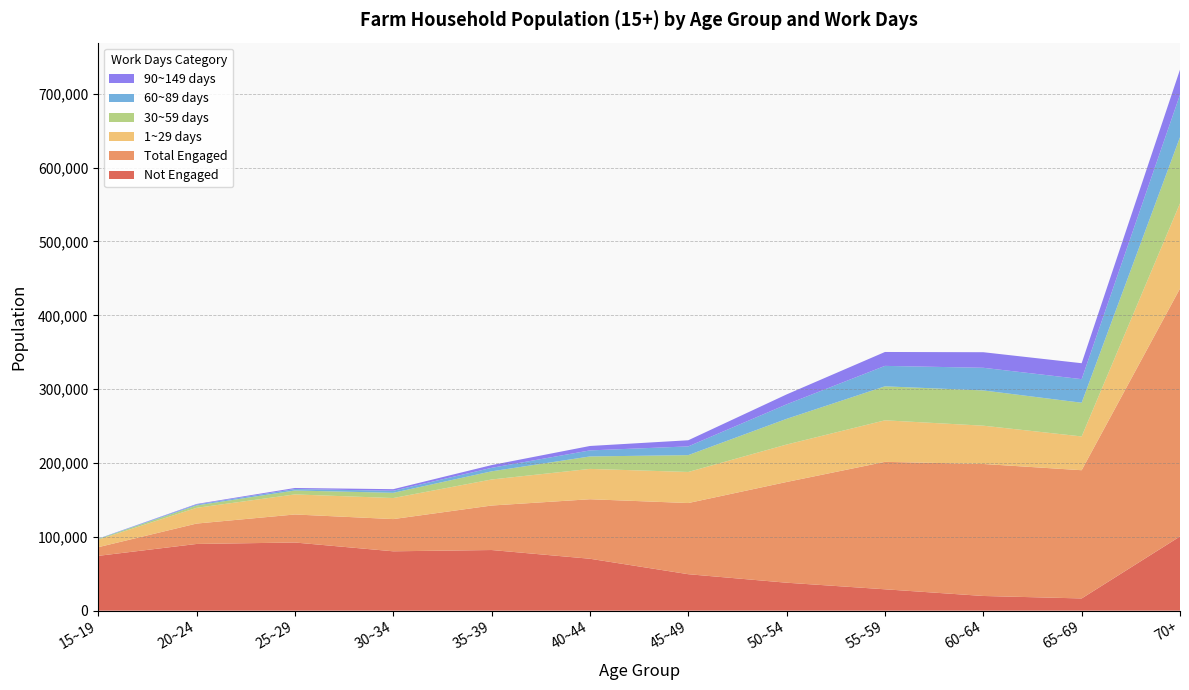

Reading left to right, transcribe all the data shown in this chart.

Not Engaged: 74230	90341	92316	80399	82131	70309	49384	37867	28951	19900	16555	100527
Total Engaged: 11724	27624	37961	43633	60253	80597	96384	136415	172601	178771	173666	335740
1~29 days: 10141	21314	27172	28509	35275	41099	42071	50718	56251	51852	45746	115393
30~59 days: 942	3206	5297	7075	11036	16846	22824	34790	46022	47737	45657	89594
60~89 days: 356	1205	1973	2774	4745	8200	11820	19658	27699	30679	31920	57545
90~149 days: 116	791	1436	2141	3703	5979	8302	13420	18822	21076	21573	33874